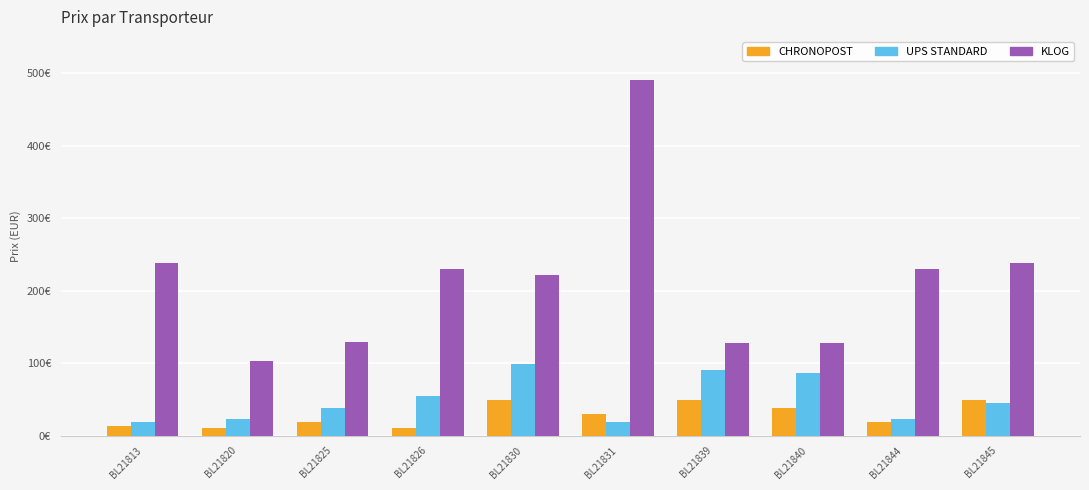

Which series has the largest range (max minus min)?

KLOG